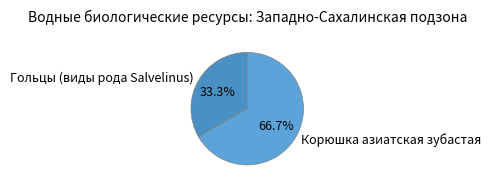

What is the largest slice in the pie chart?

Корюшка азиатская зубастая